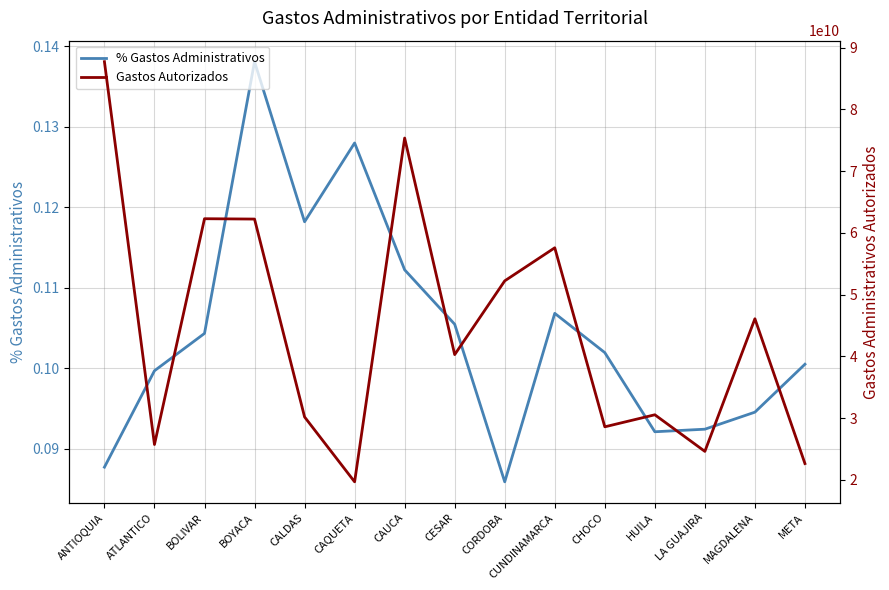

Where is the first local minimum for % Gastos Administrativos?

CALDAS